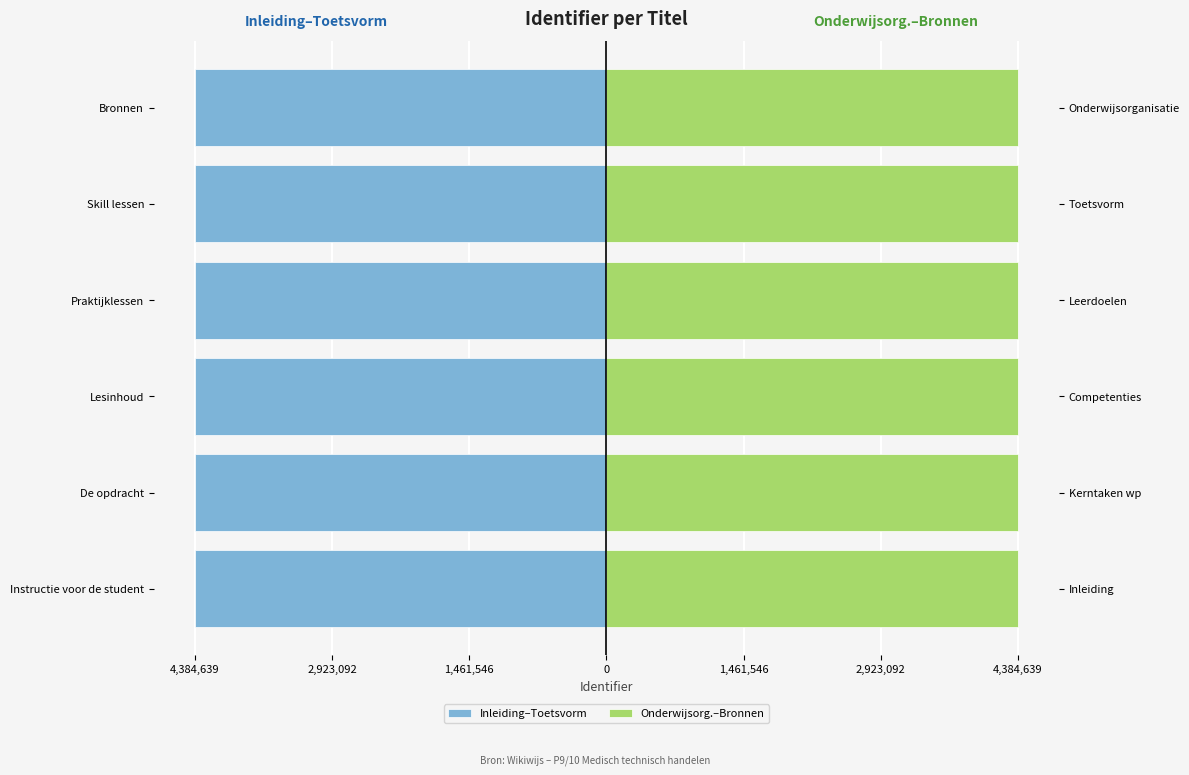

At Lesinhoud, list the series in order from smallest to largest.

Inleiding–Toetsvorm, Onderwijsorg.–Bronnen